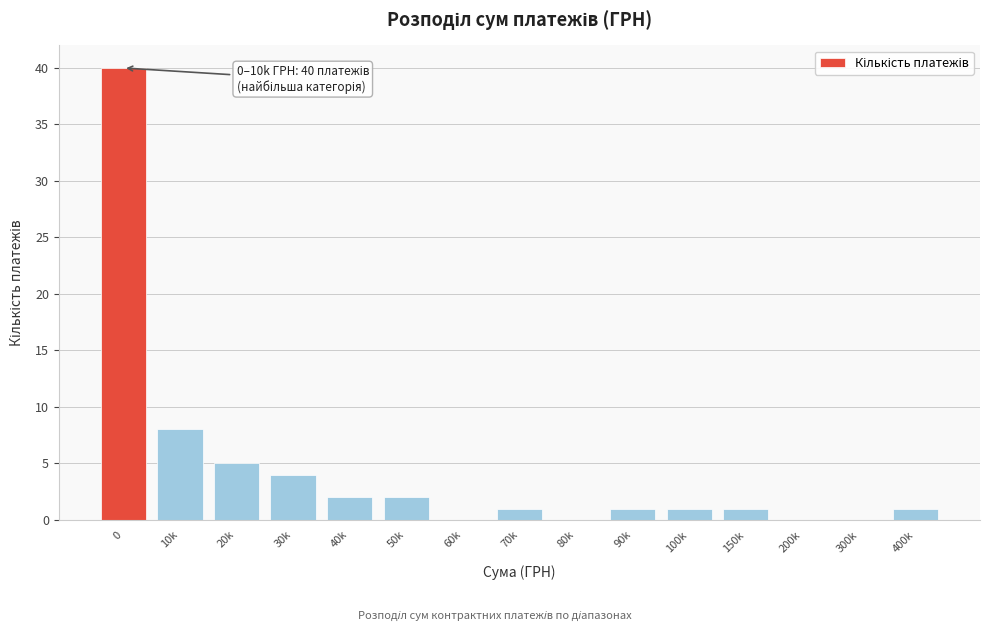

Reading right to left, list all the values displayed in this chart.

400k=1	300k=0	200k=0	150k=1	100k=1	90k=1	80k=0	70k=1	60k=0	50k=2	40k=2	30k=4	20k=5	10k=8	0=40